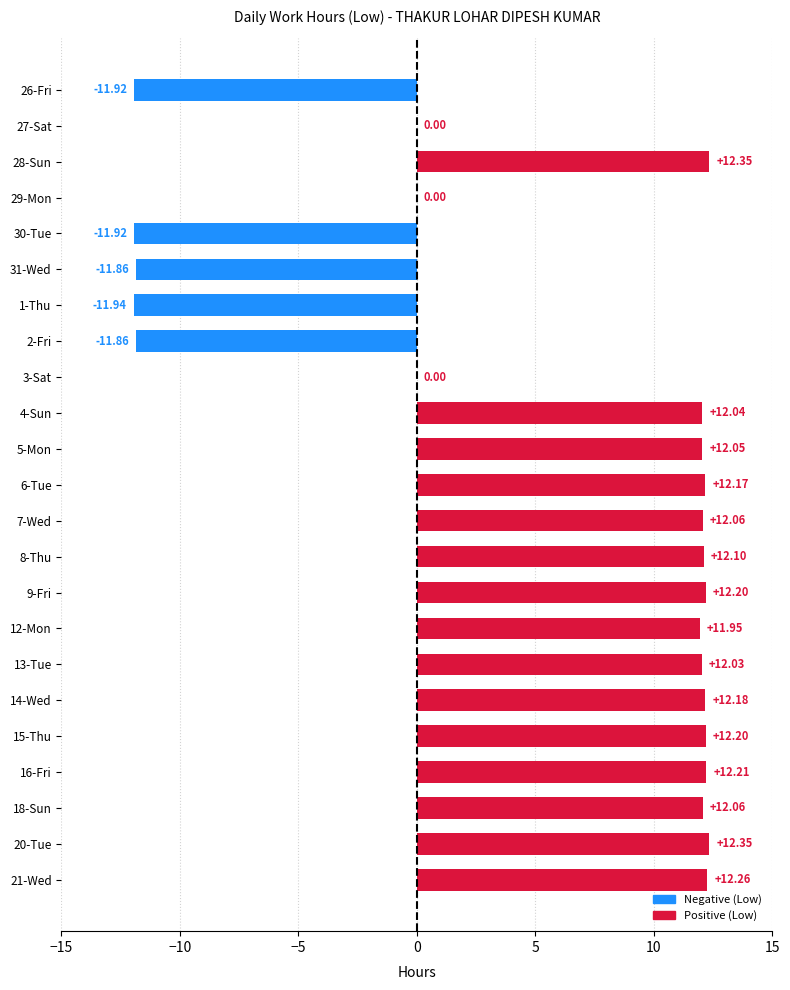

What is the sum of all values?

122.7